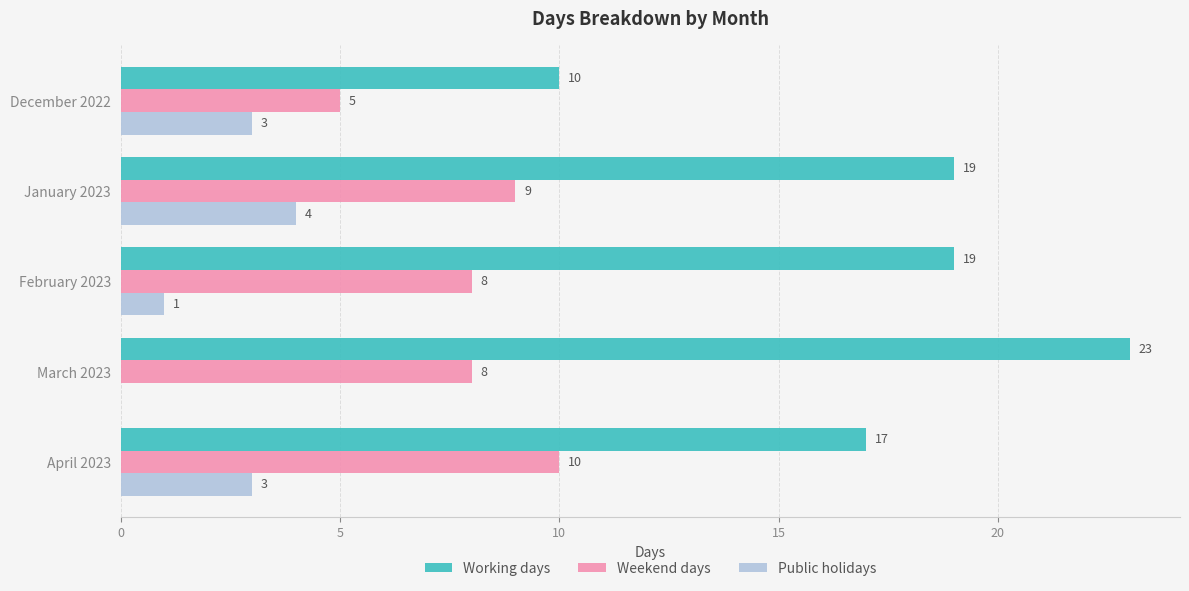

The value of Working days at January 2023 is 19. True or false?

True